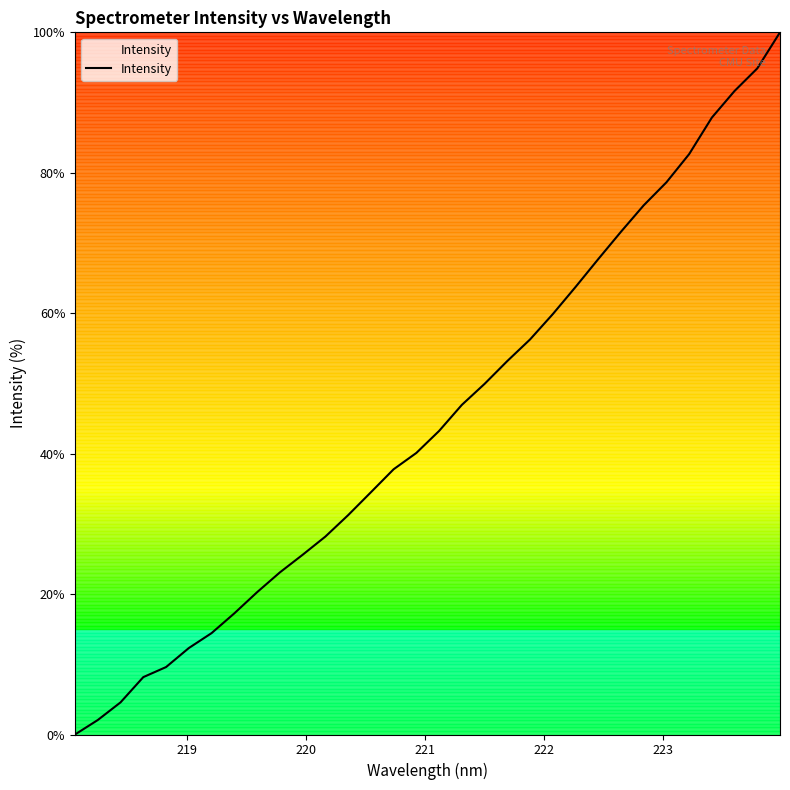

What is the greatest value displayed?

100.0